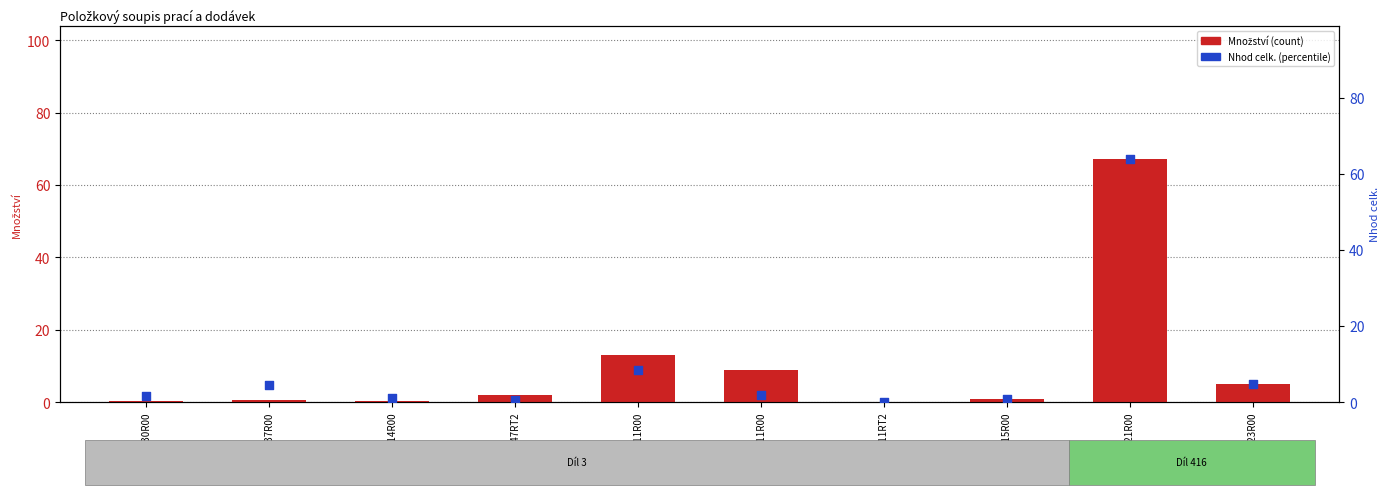

Which series has the largest total across all categories?

Množství